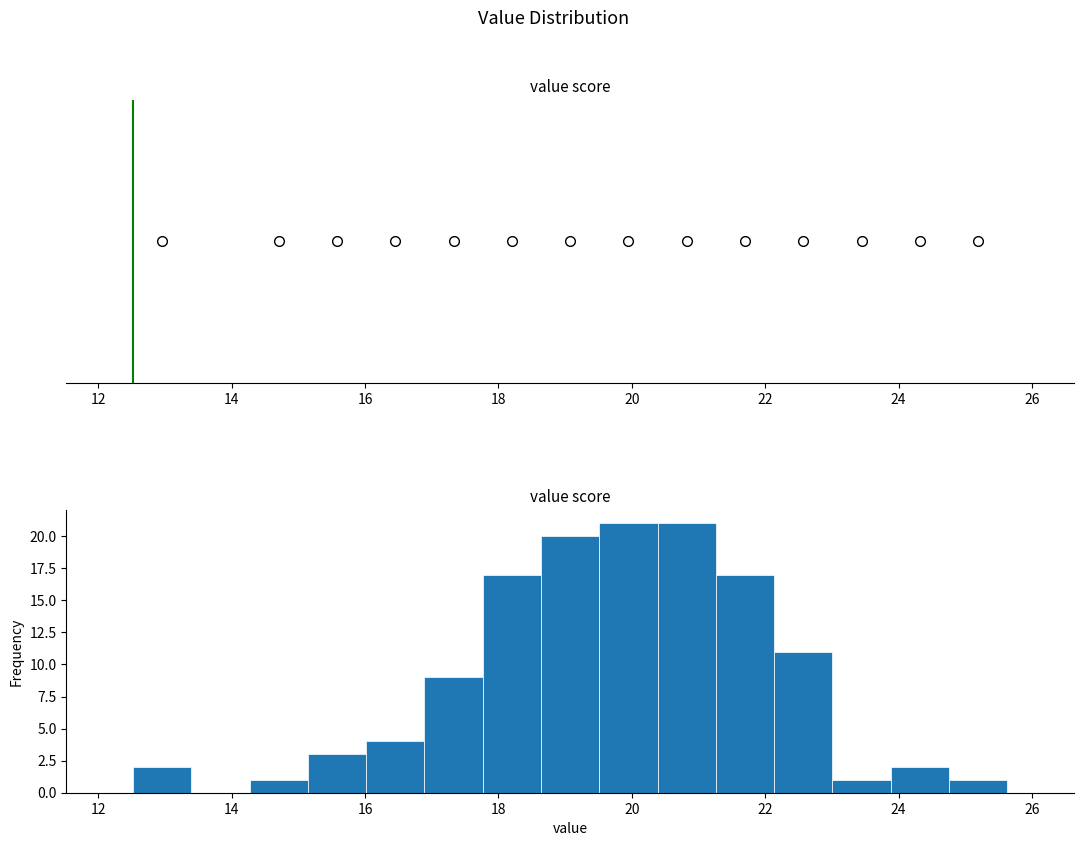

Reading left to right, transcribe this chart: for each bar, give the range it covers on the x-axis and its height. Neither the bar edges nor the heights are printed on the chart, so give them approximately, as read against the axes.

12.6 to 13.4: 2
13.4 to 14.2: 0
14.2 to 15.2: 1
15.2 to 16.0: 3
16.0 to 16.8: 4
16.8 to 17.8: 9
17.8 to 18.6: 17
18.6 to 19.6: 20
19.6 to 20.4: 21
20.4 to 21.2: 21
21.2 to 22.2: 17
22.2 to 23.0: 11
23.0 to 23.8: 1
23.8 to 24.8: 2
24.8 to 25.6: 1